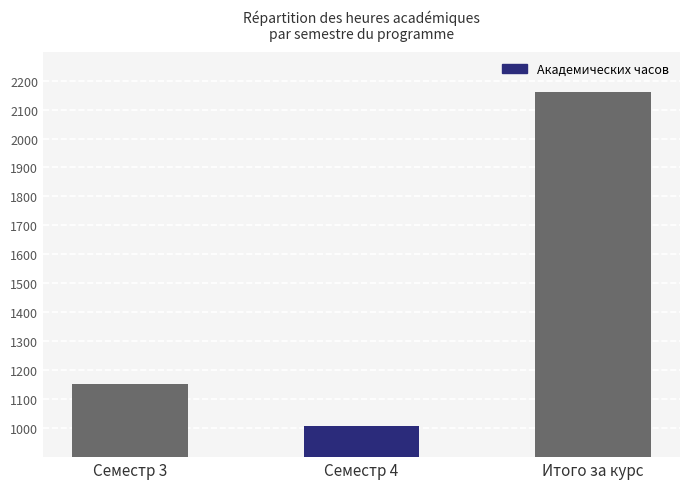

What is the ratio of the value at Итого за курс to the value at Семестр 3?

1.9